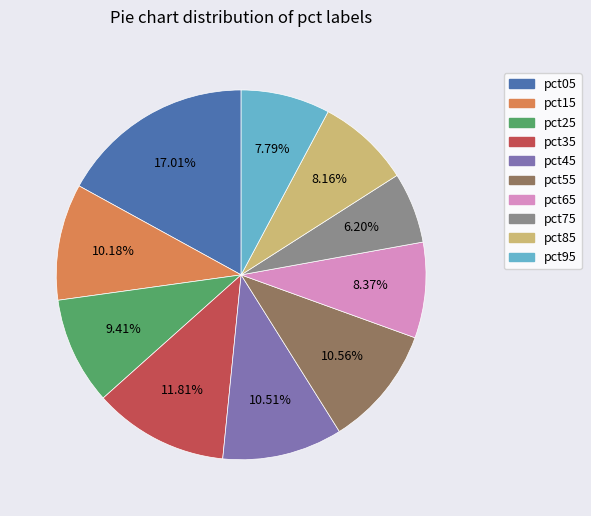

What percentage is the pct85 slice, to the nearest percent?

8%